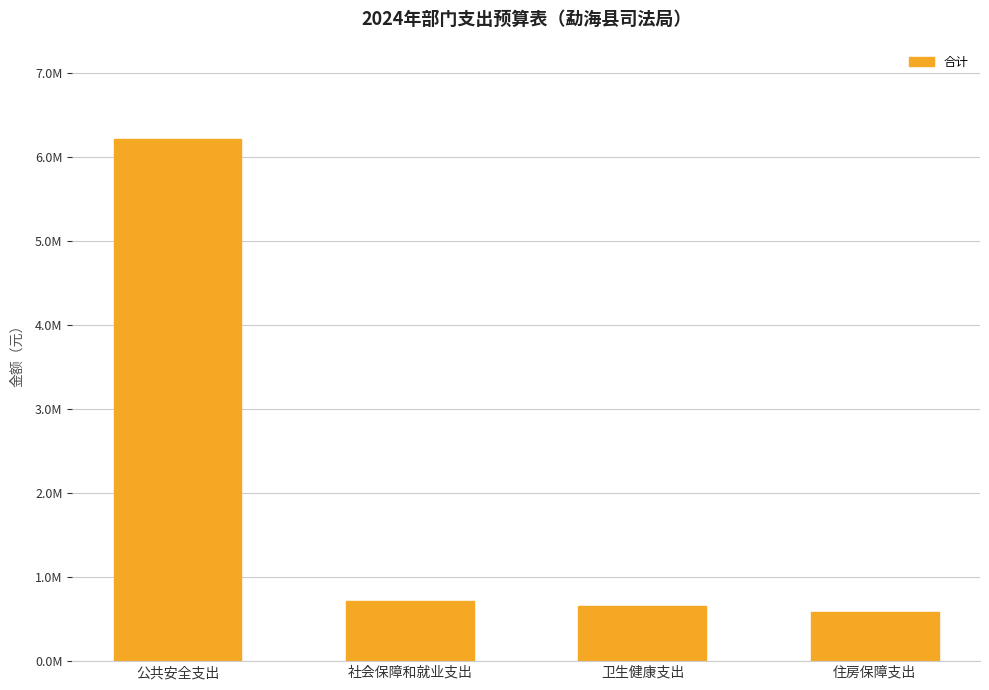

Does the chart contain any negative values?

No